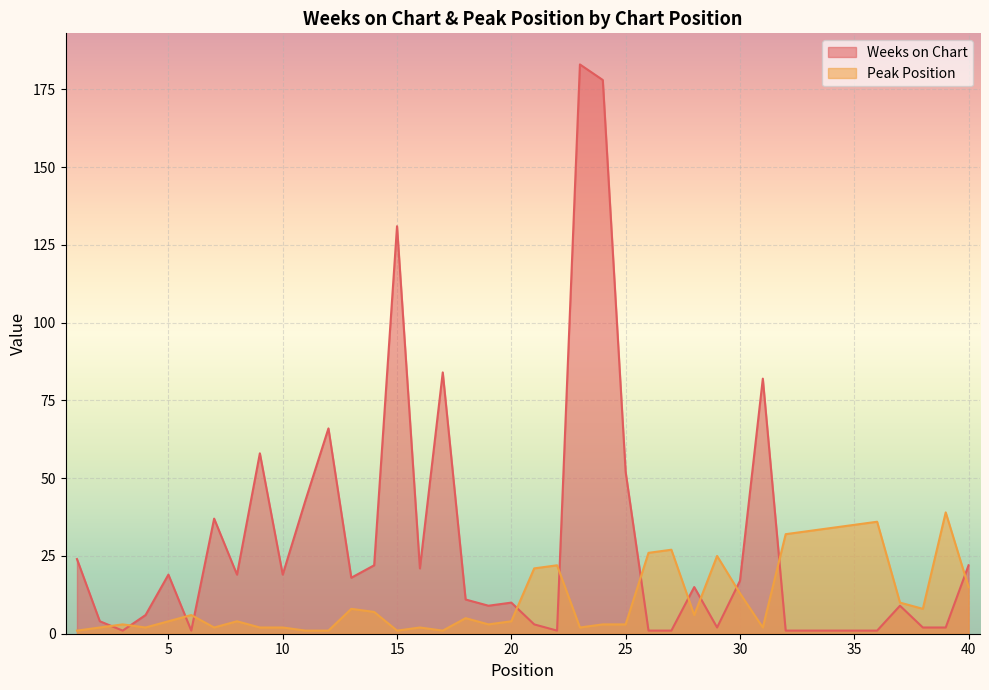

What is the sum of all Peak Position values?

453